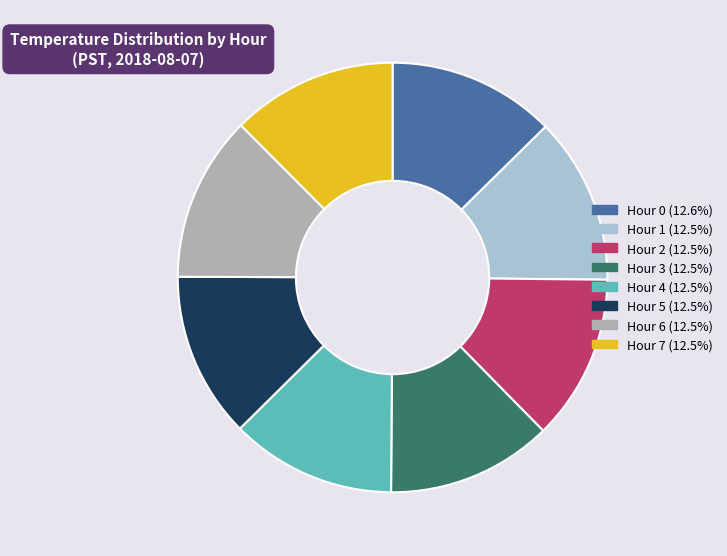

Is Hour 6 the majority of the pie?

No